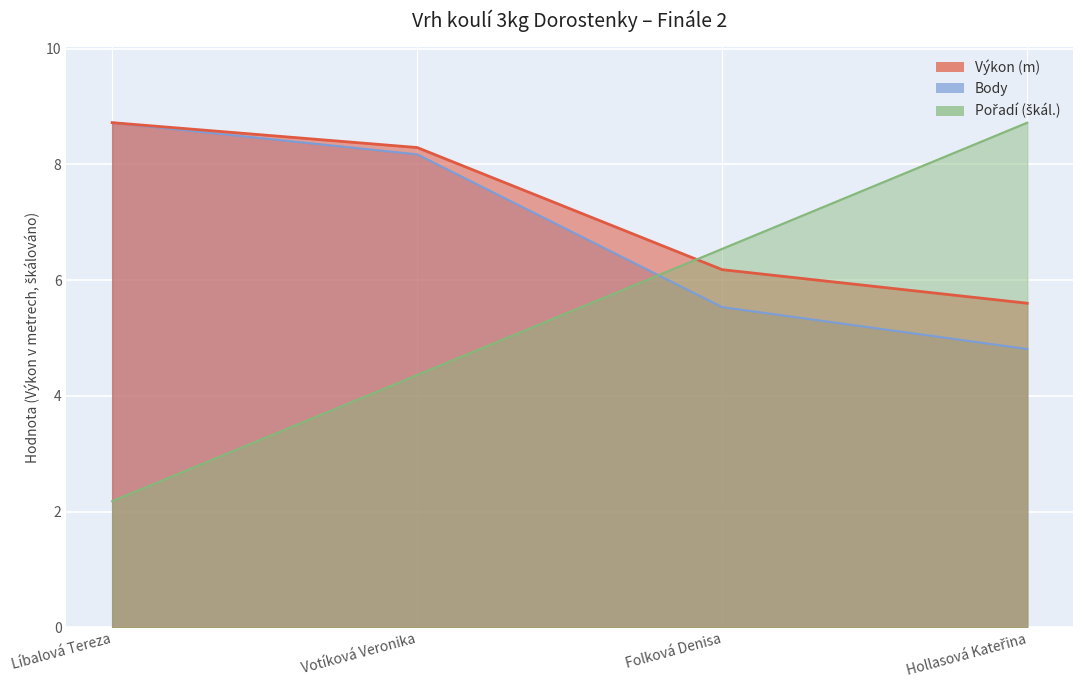

What is the sum of the Výkon values at Votíková Veronika and Líbalová Tereza?

17.0